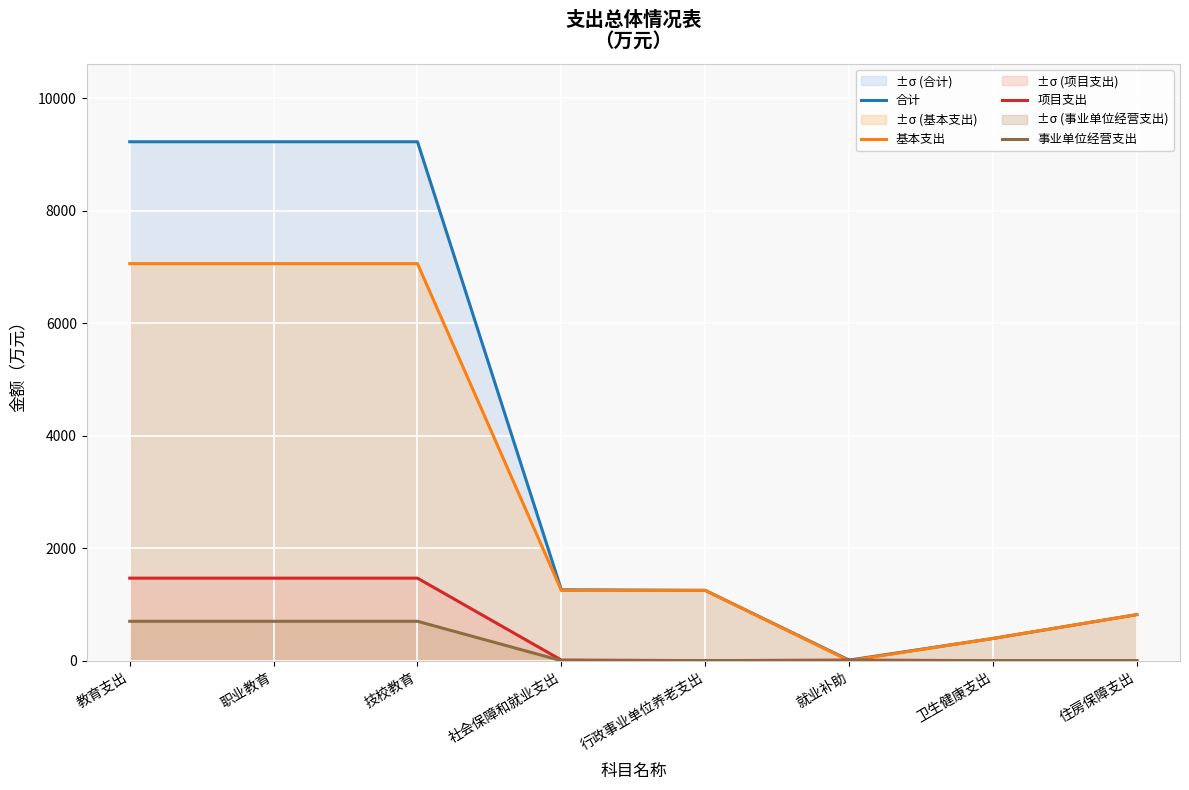

True or false: 合计 and 事业单位经营支出 cross at least once.

False